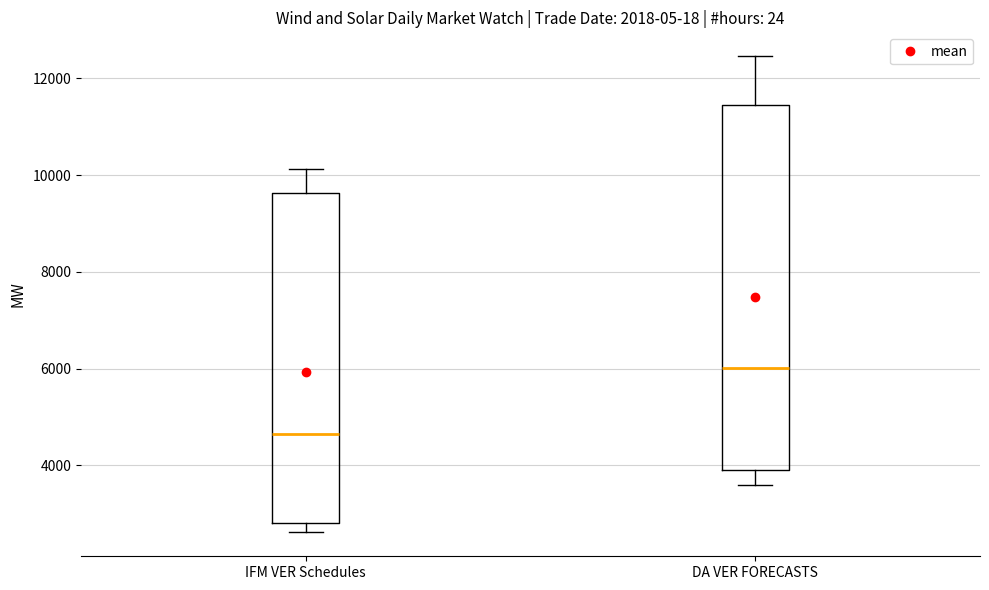

Reading left to right, transcribe this box plot: for each box, give where its median line is, the range the box spans, and where its two whiskers end, as read against the y-axis. The values are not printed on the chart, so give them approximately, as read against the axis.

IFM VER Schedules: median 4600, box 2800 to 9600, whiskers 2600 to 10200
DA VER FORECASTS: median 6000, box 4000 to 11400, whiskers 3600 to 12400